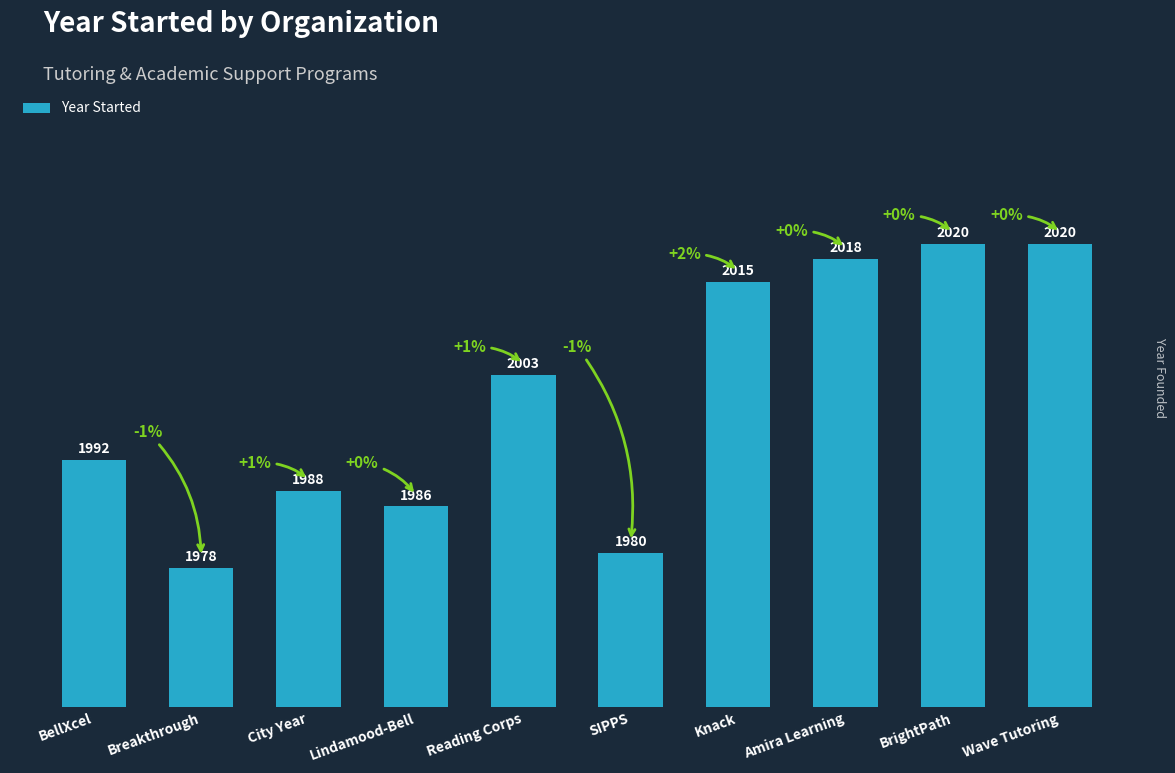

Which has a higher value, Knack or Amira Learning?

Amira Learning